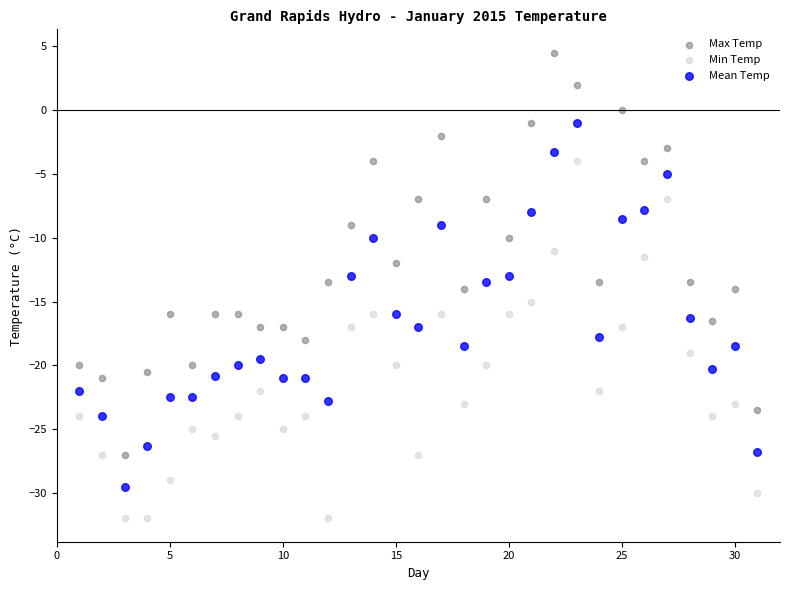

What is the X range (max minus min) for the scatter plot?

30.0